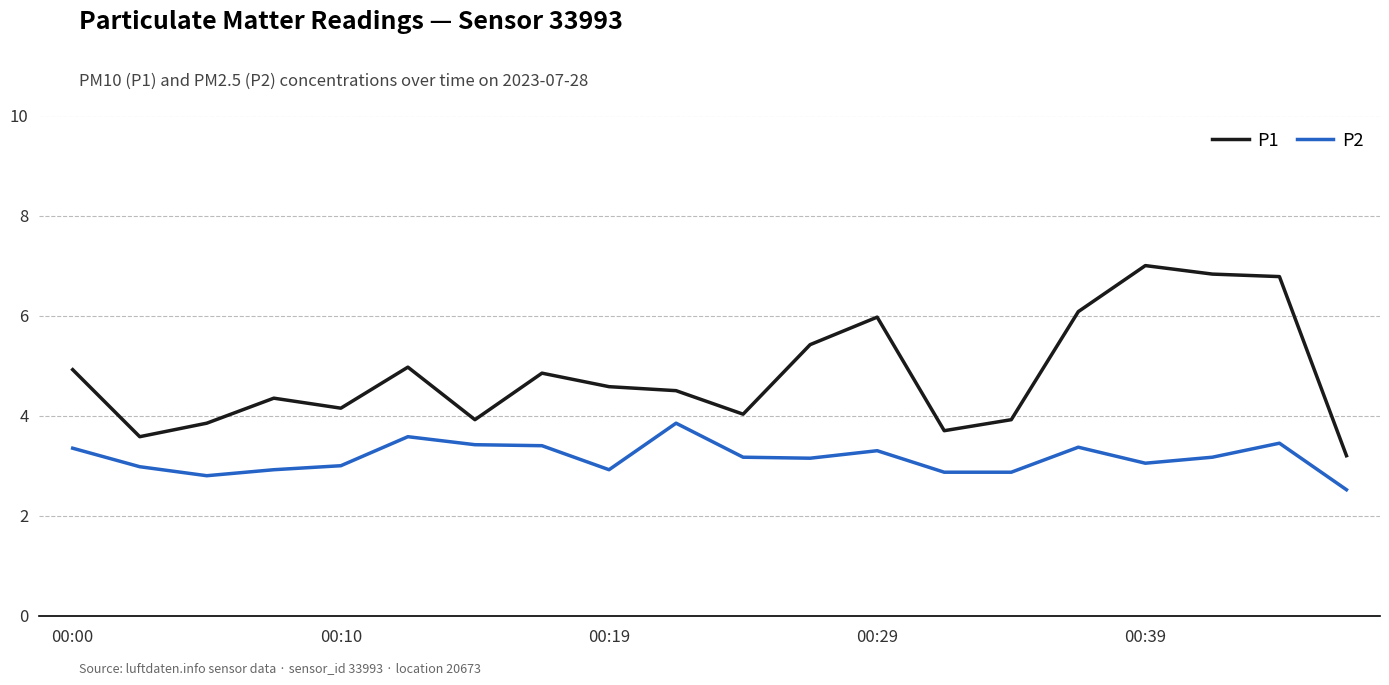

Which series has the largest total across all categories?

P1